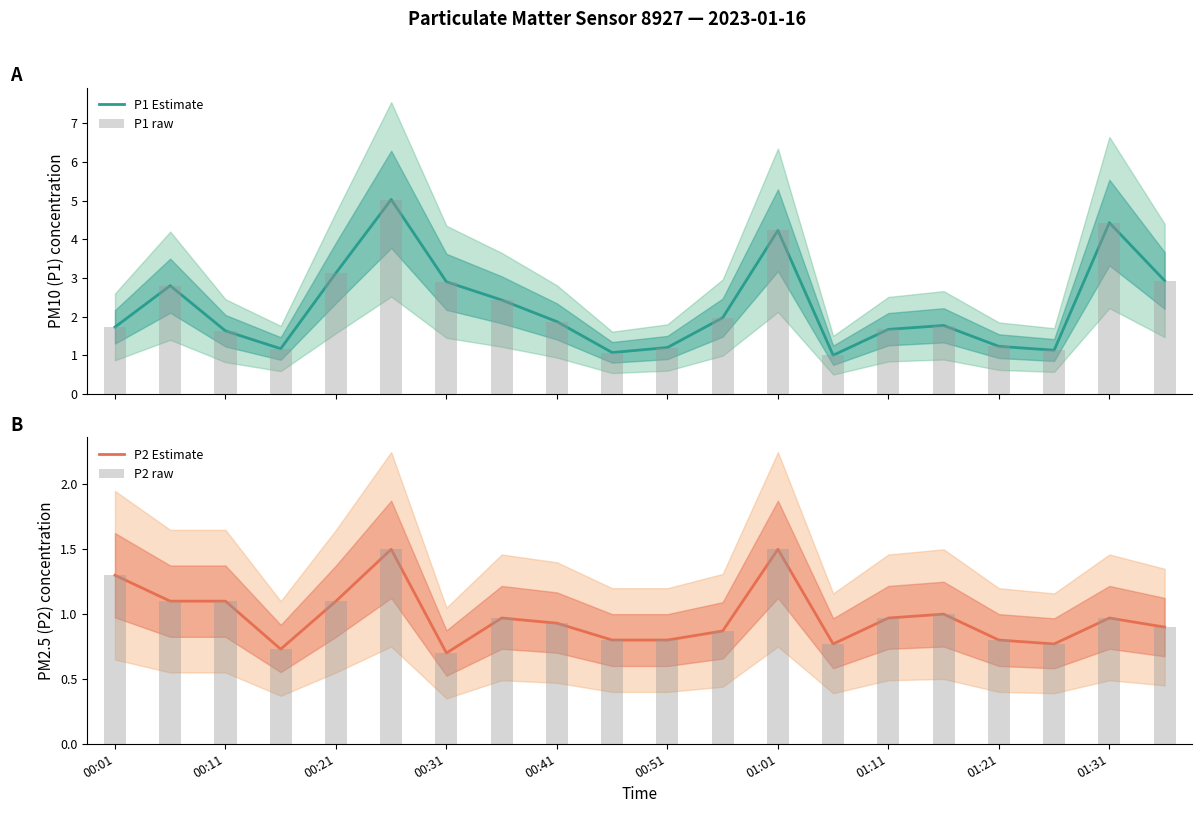

The value of P2 raw at 13 is 1.4. True or false?

False